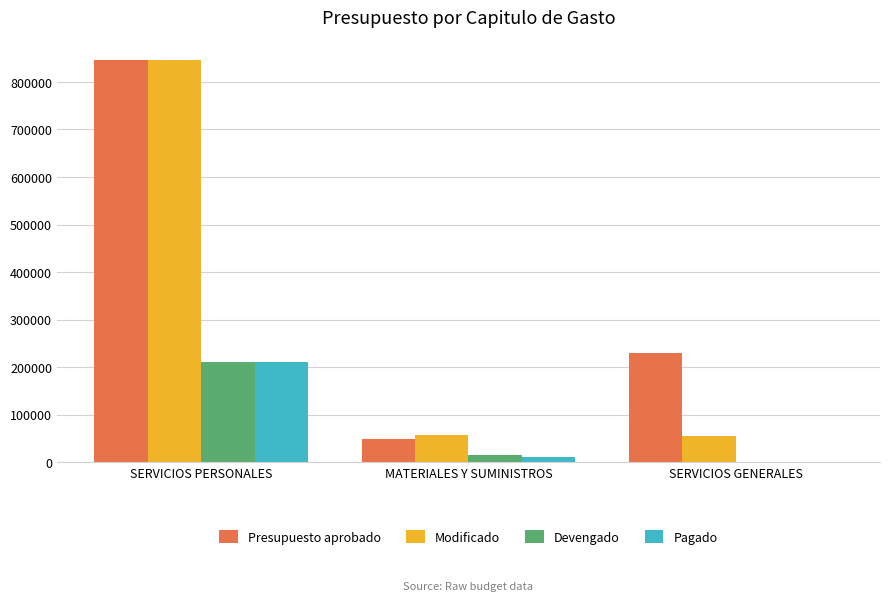

Between SERVICIOS PERSONALES and SERVICIOS GENERALES, which series saw the biggest shift?

Modificado